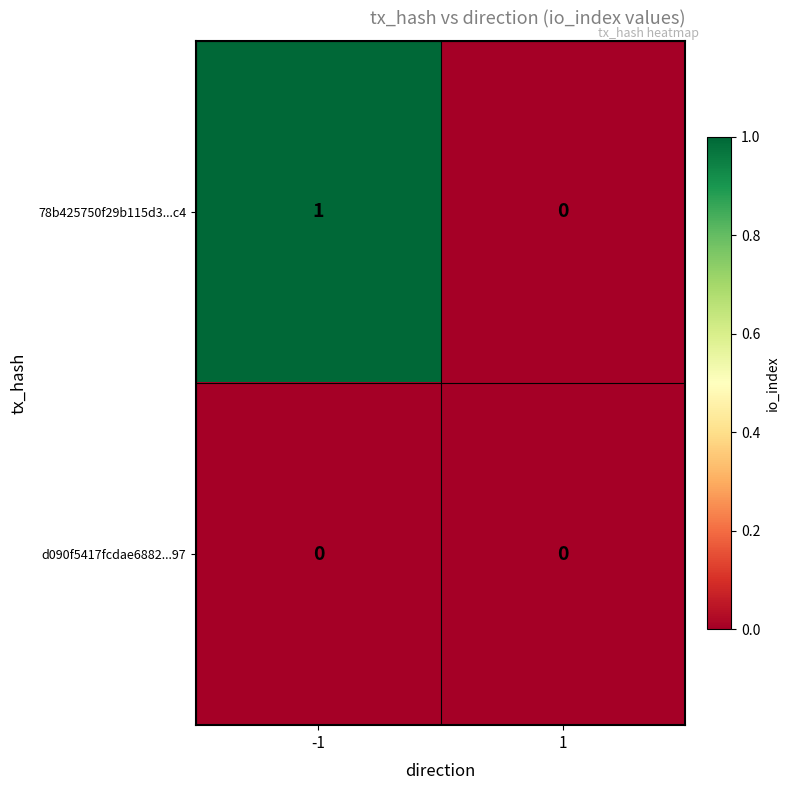

Which series changed the most between -1 and 1?

78b425750f29b115d3...c4